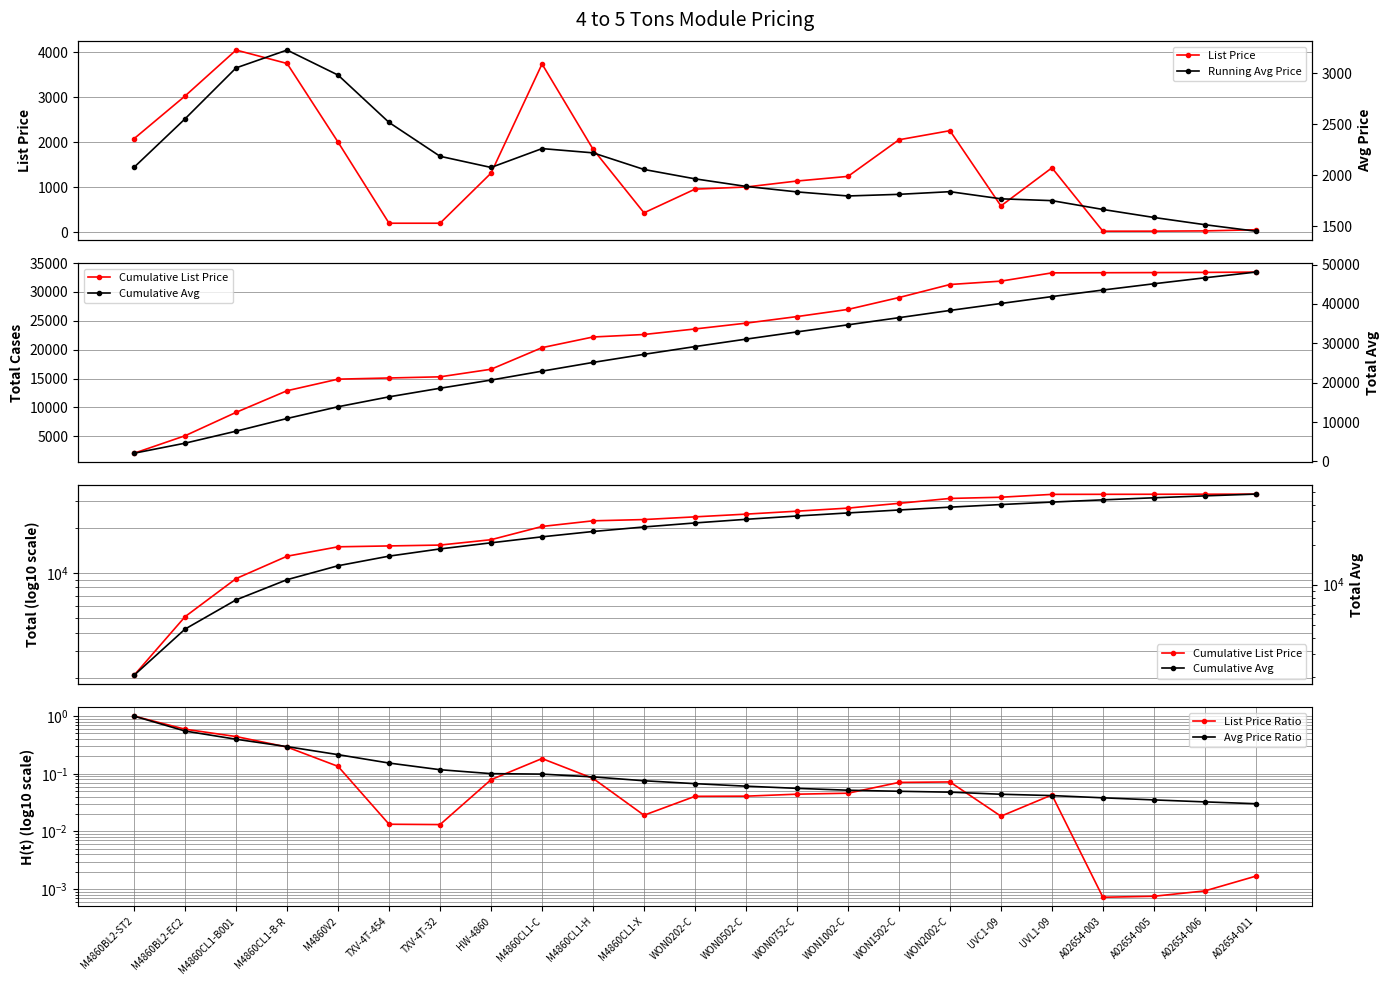

Which category has the lowest value across all series?

A02654-003